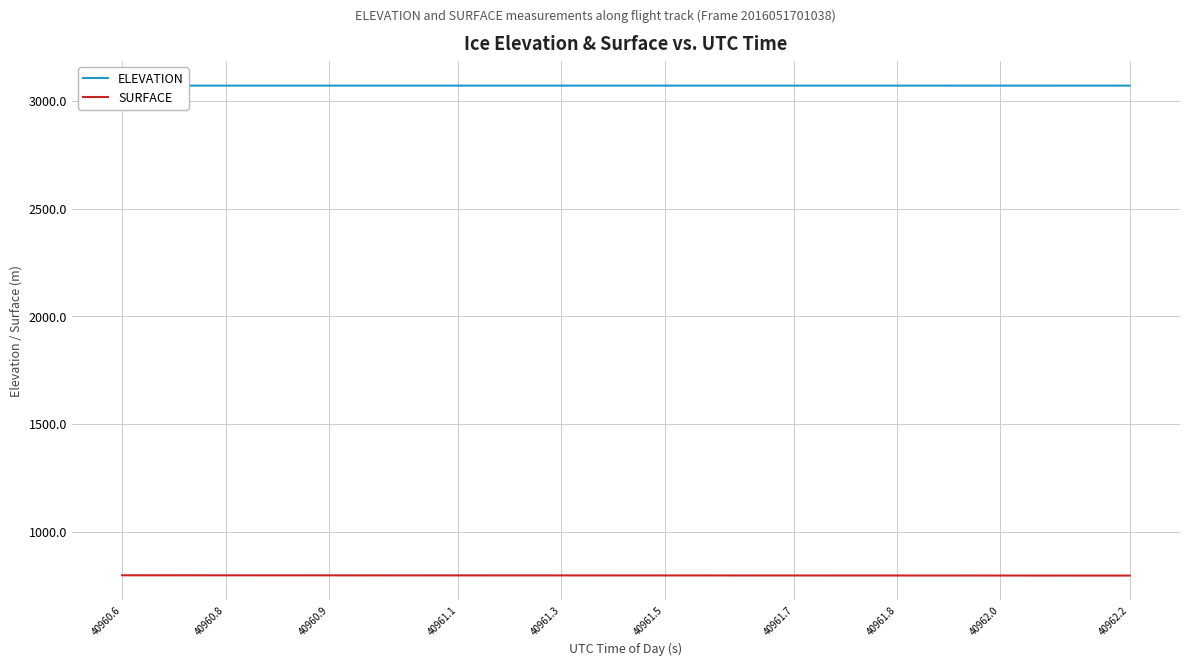

What is the maximum value for SURFACE?

797.9